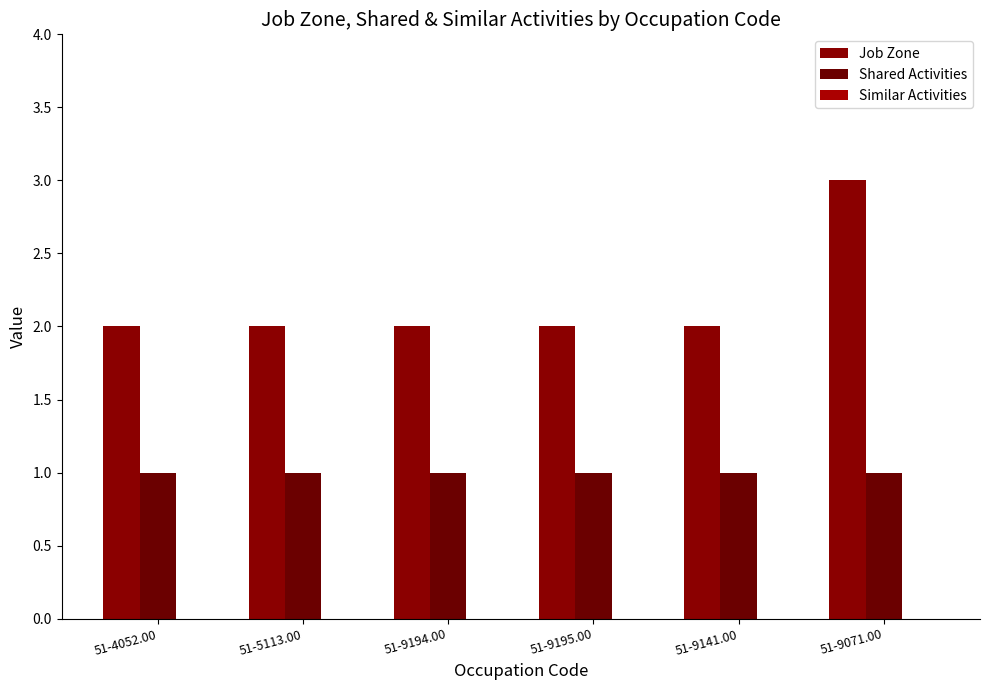

What is the label of the 2nd bar from the left?

51-5113.00